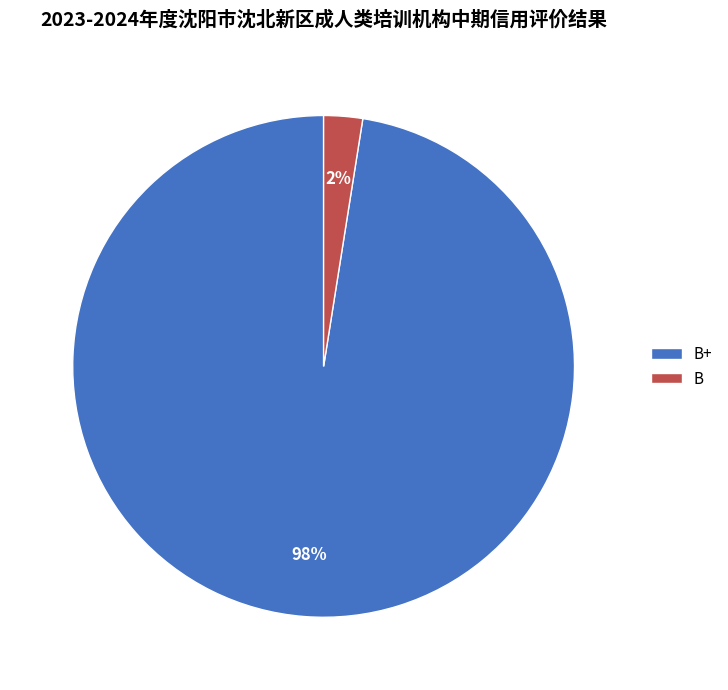

To the nearest percent, what is the combined percentage of B and B+?

100%